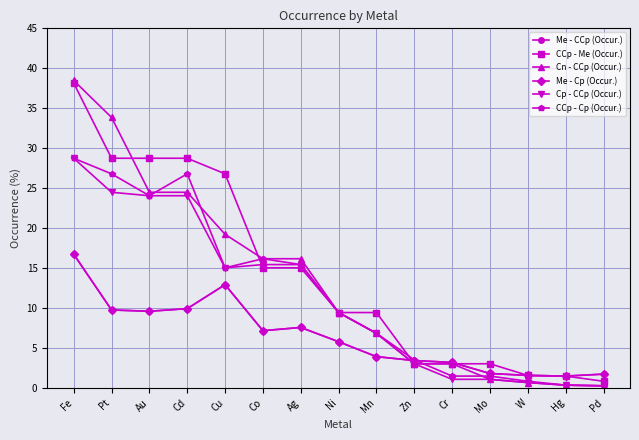

Is this an area chart (filled region under the line)?

No